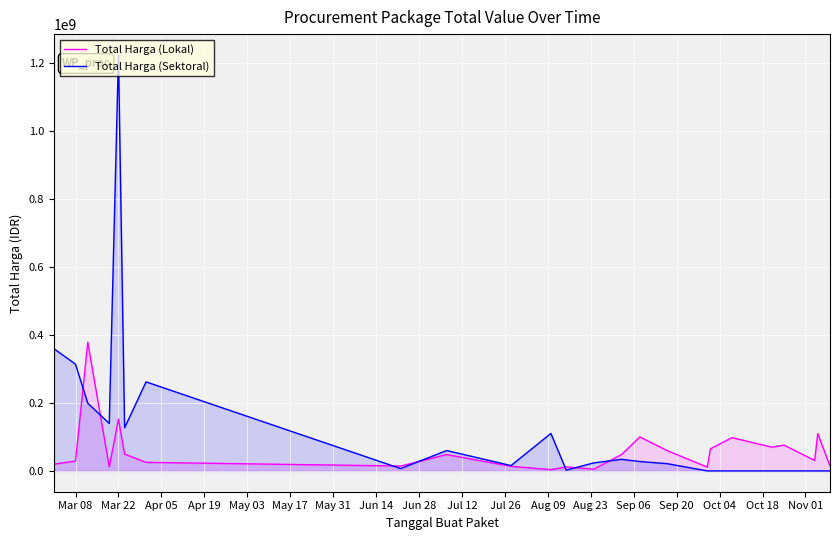

How many intersections are there between Total Harga (Sektoral) and Total Harga (Lokal)?

7